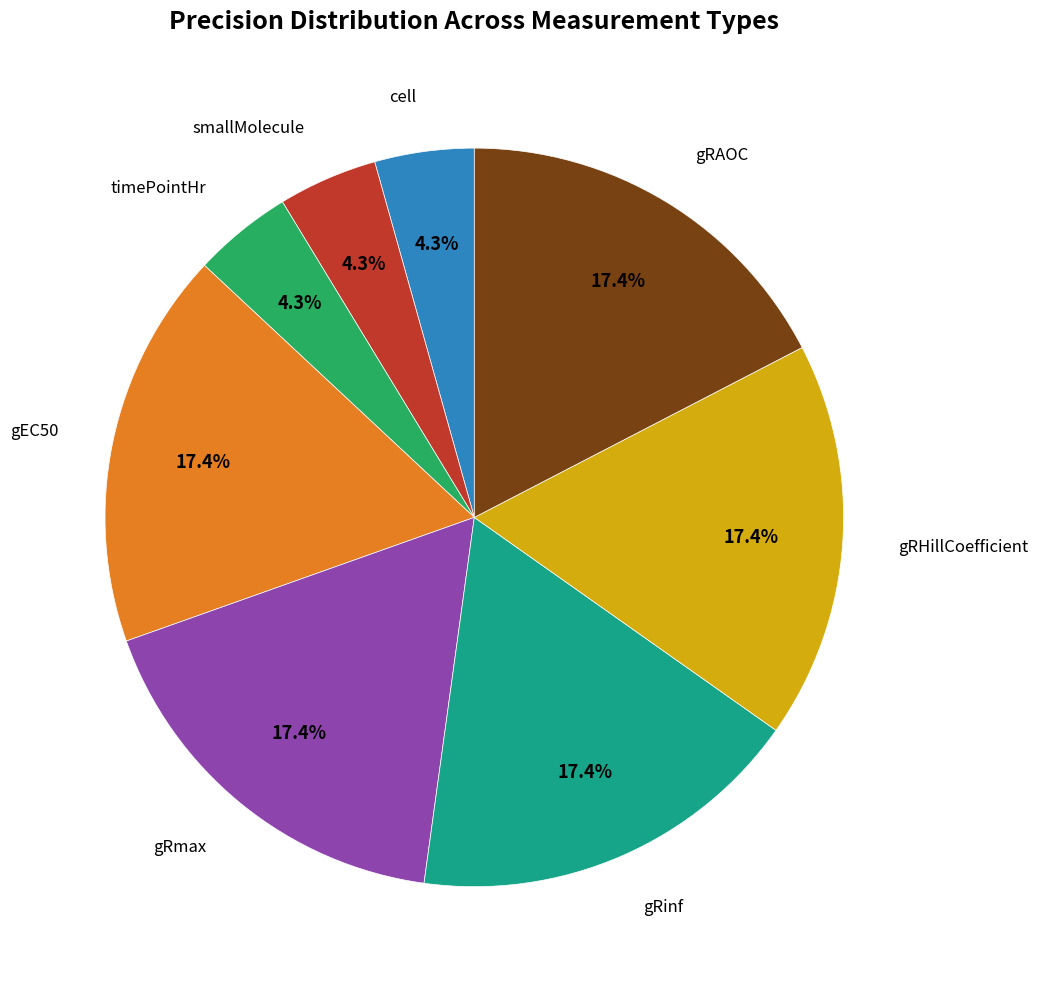

Is there a majority slice in this chart?

No